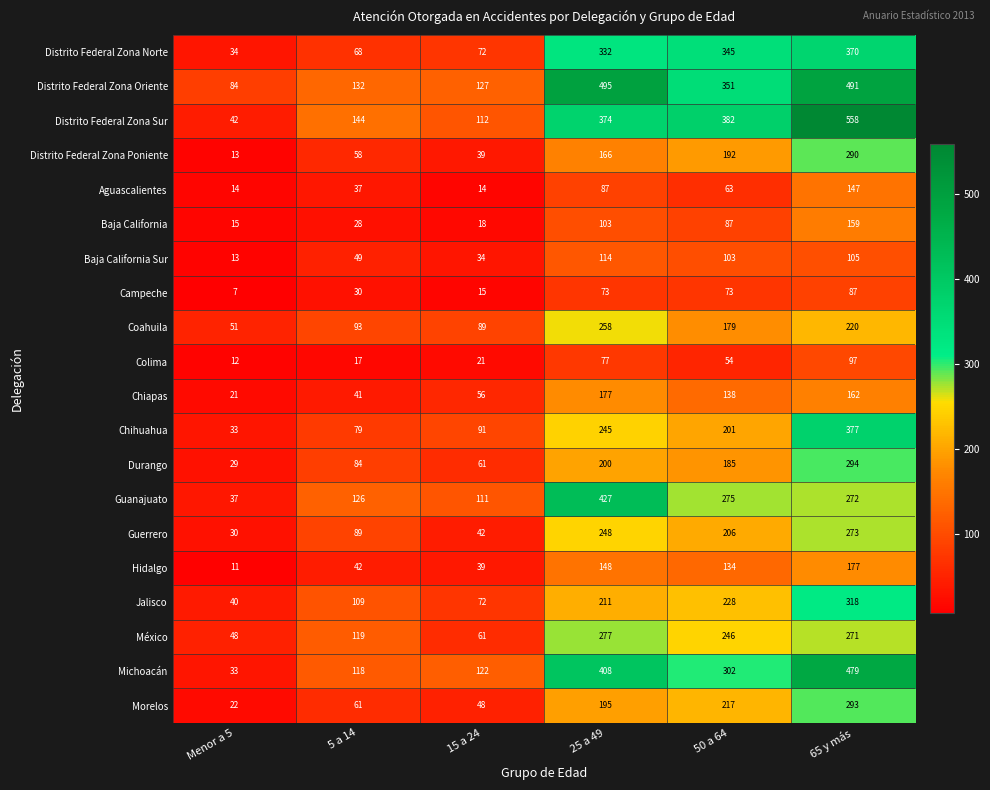

Is the value of Guerrero at 65 y más greater than the value of Durango at Menor a 5?

Yes